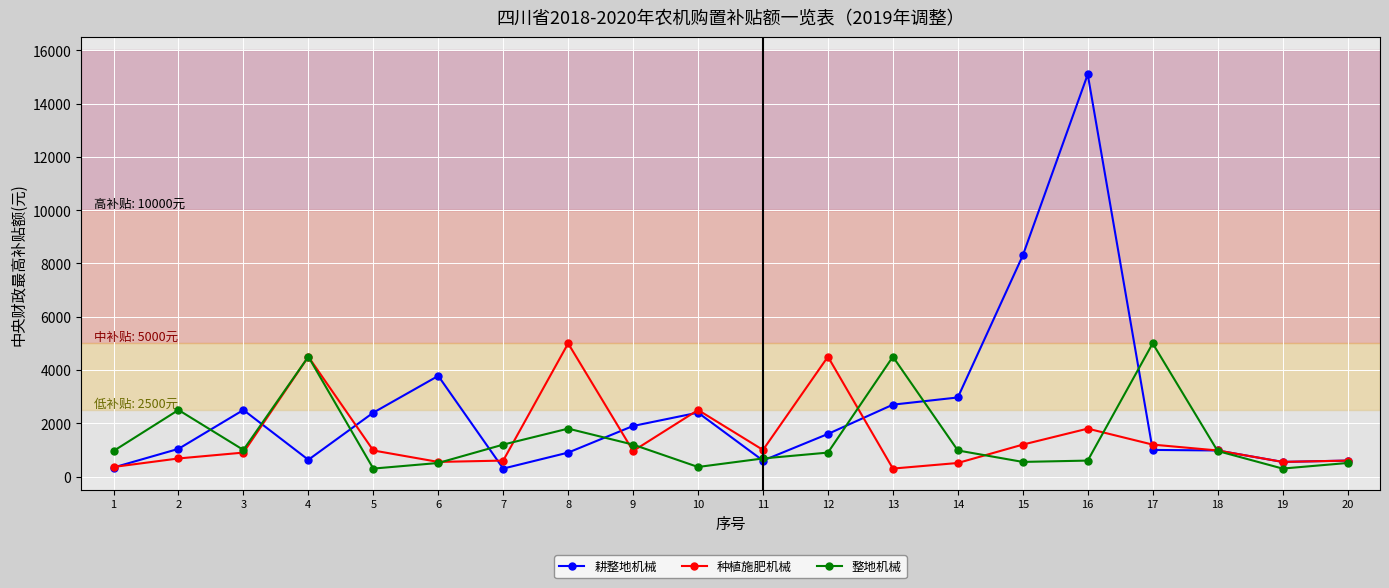

What is the difference between the maximum and second lowest values in the 种植施肥机械 series?

4640